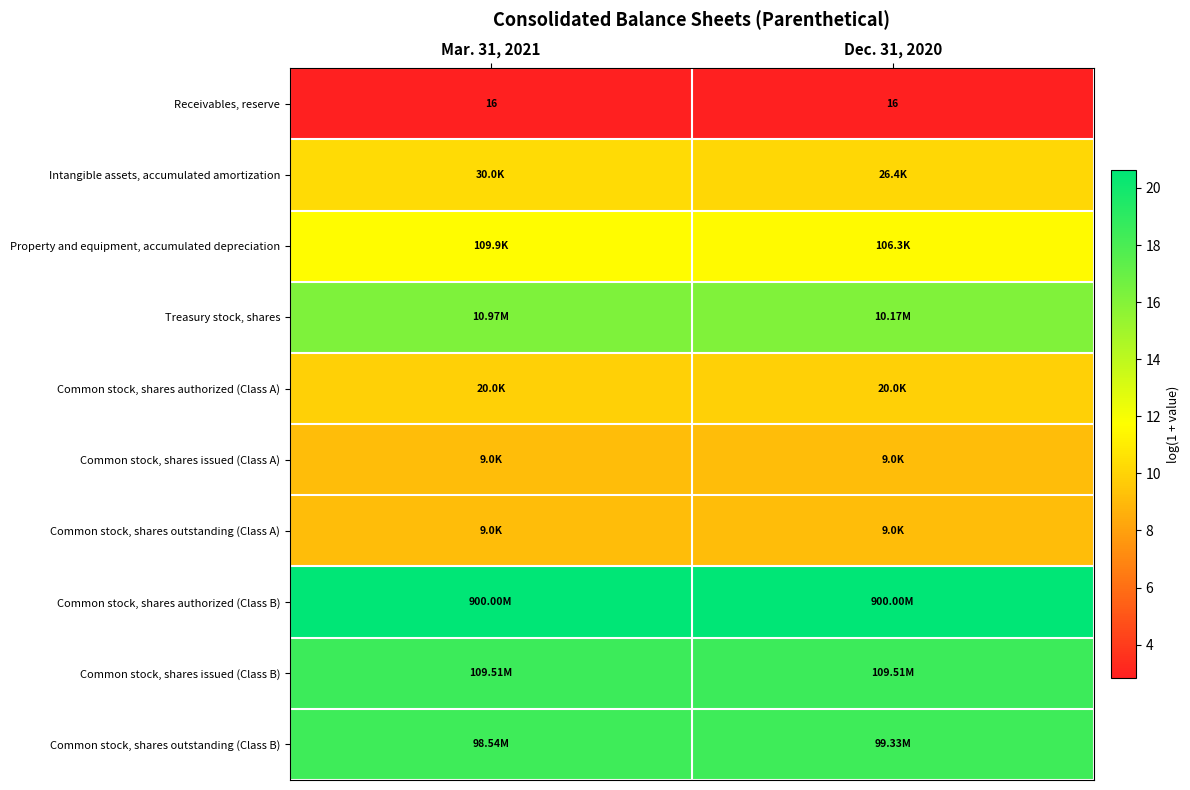

True or false: Receivables, reserve has a value of 2.8 at Dec. 31, 2020.

True